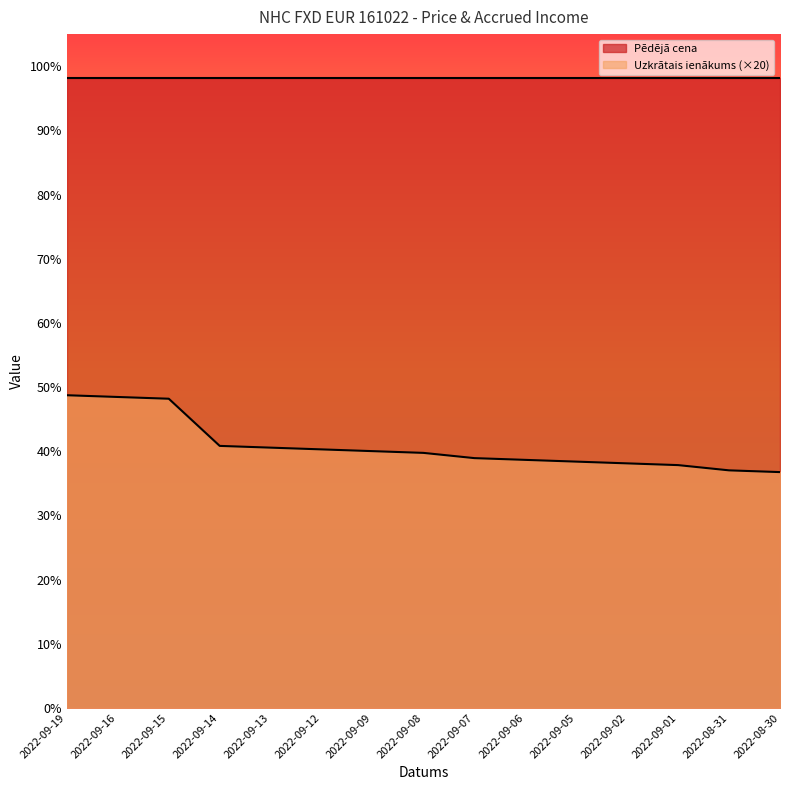

At which label does the data first exceed 39?

2022-09-19